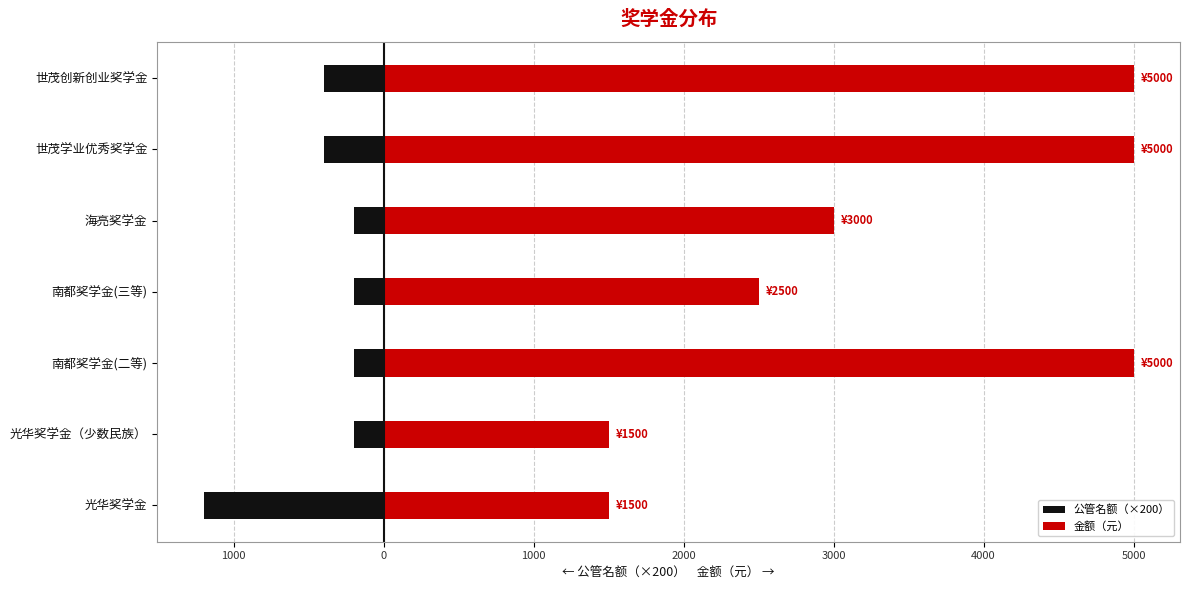

What is the sum of all 金额（元） values?

23500